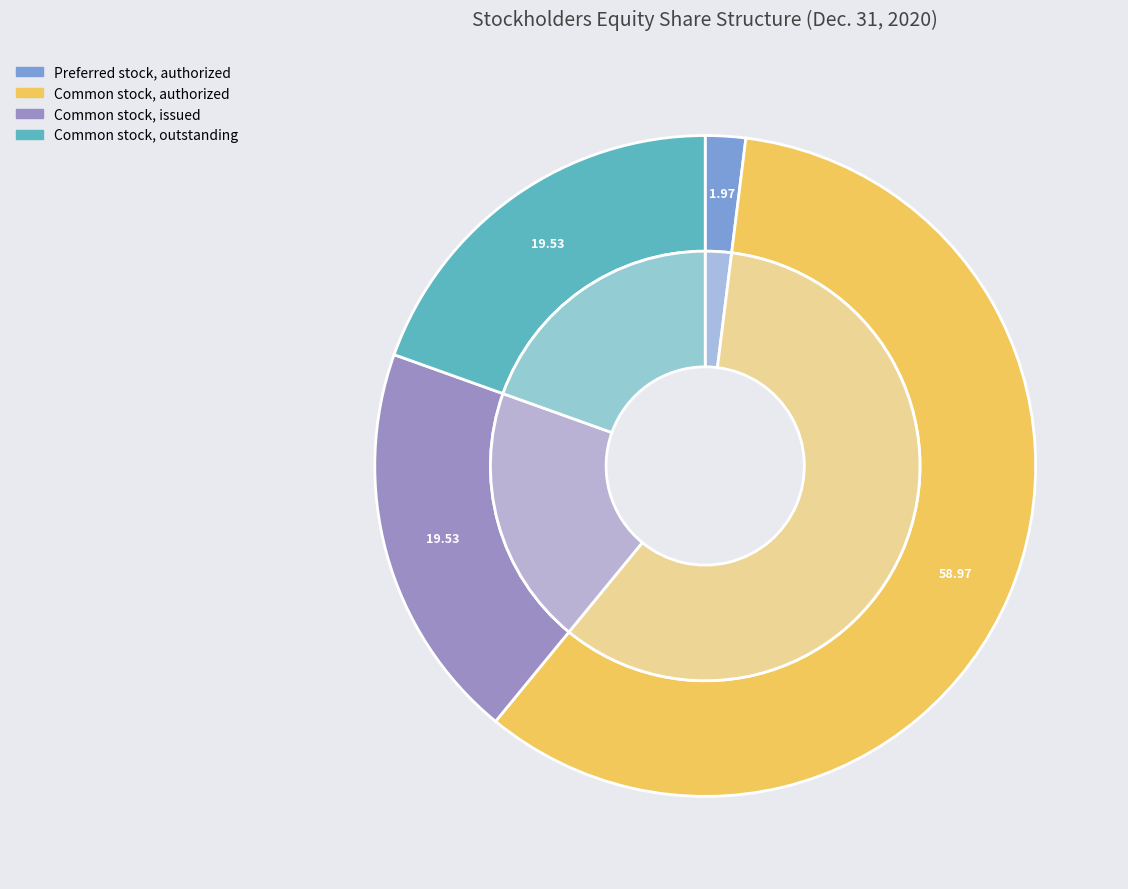

Do Common stock, issued and Preferred stock, issued together represent more than half of the pie?

No